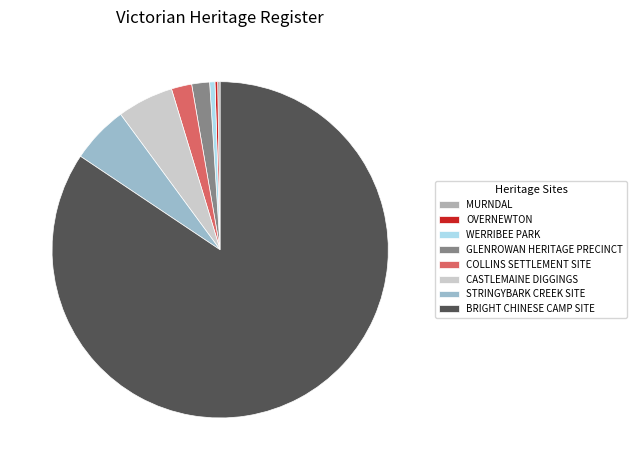

Which slice represents more than half of the pie?

BRIGHT CHINESE CAMP SITE